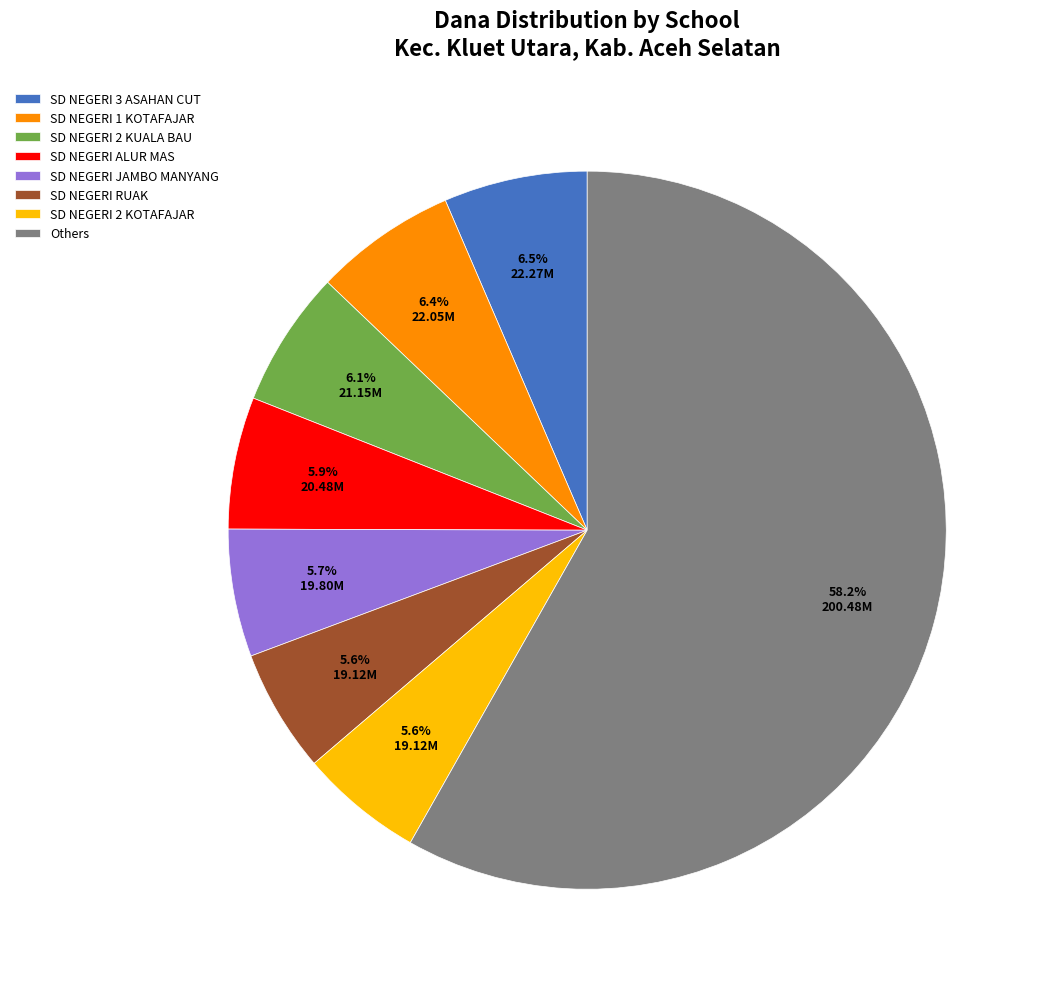

Which has a higher value, SD NEGERI RUAK or SD NEGERI 3 ASAHAN CUT?

SD NEGERI 3 ASAHAN CUT